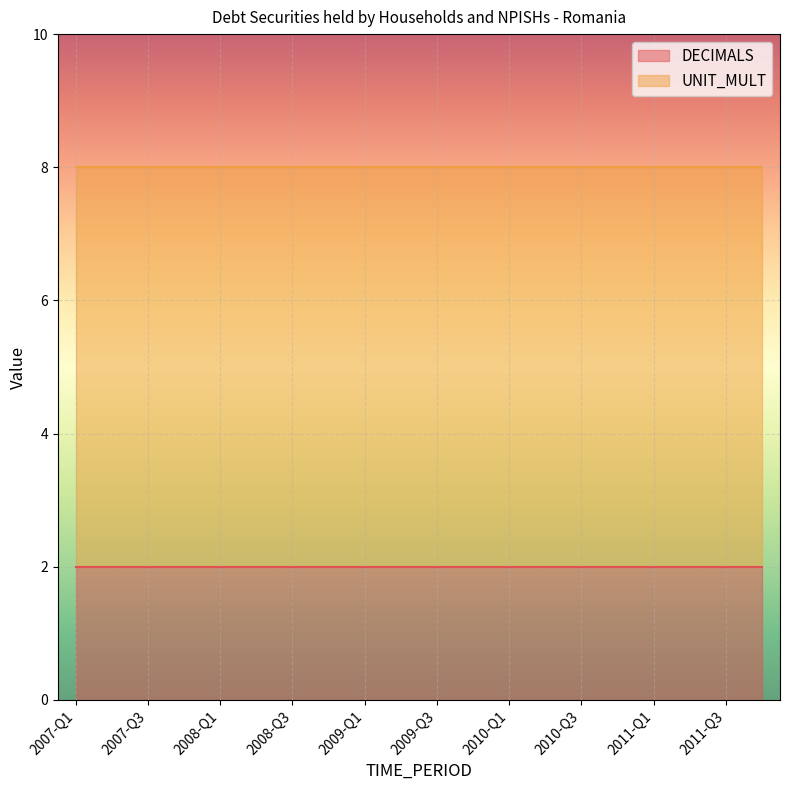

True or false: UNIT_MULT and DECIMALS cross at least once.

False